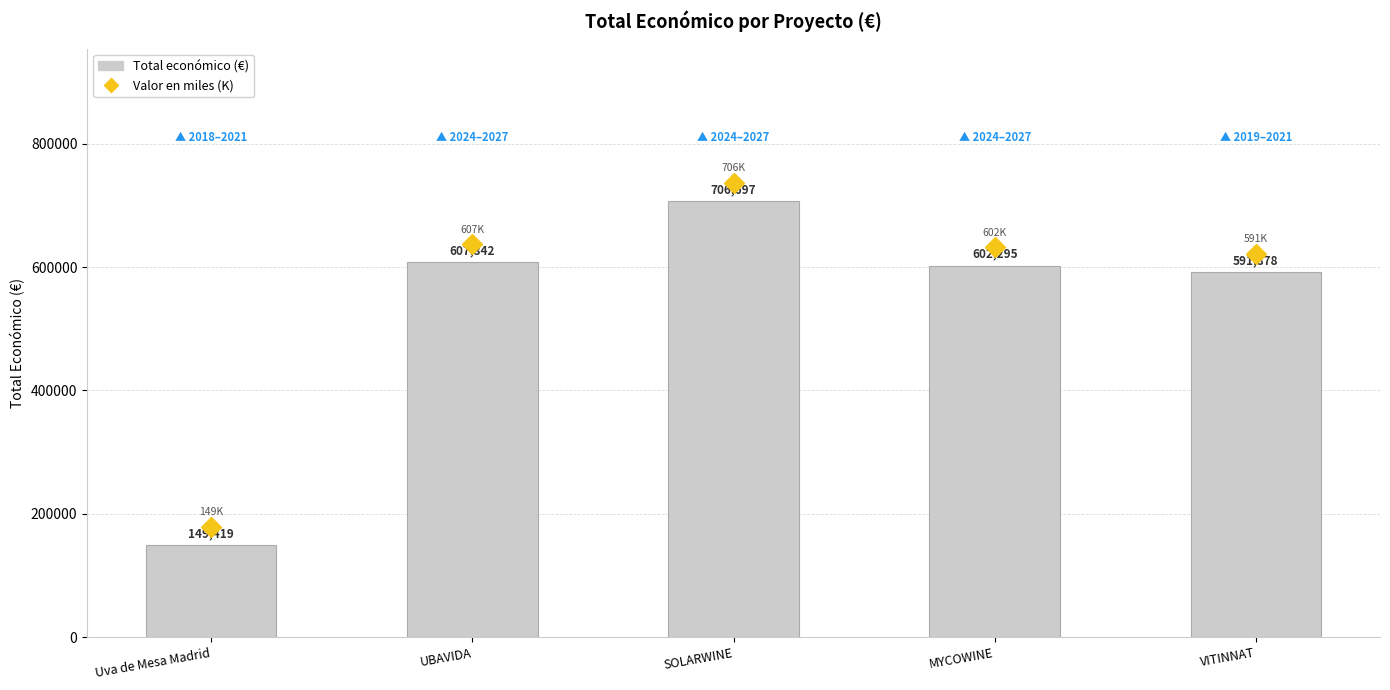

What is the ratio of the value at VITINNAT to the value at SOLARWINE?

0.8